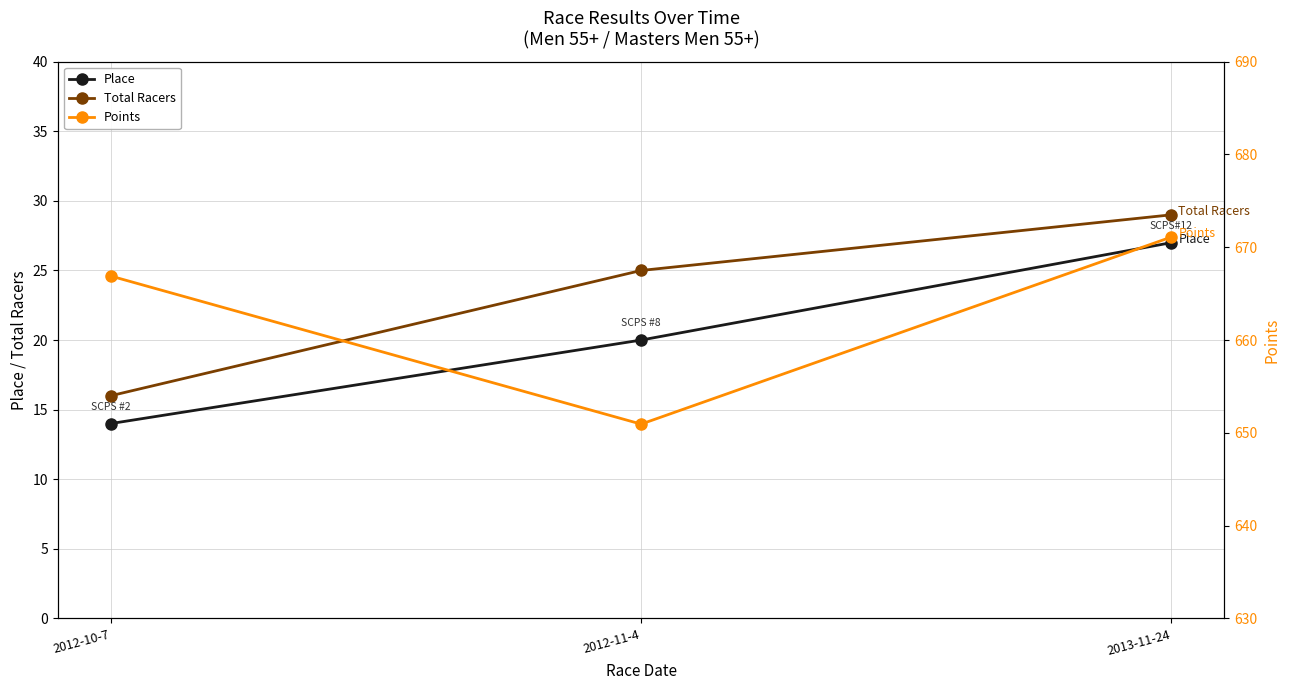

Reading right to left, transcribe all the data shown in this chart.

Place: 27.0	20.0	14.0
Total Racers: 29.0	25.0	16.0
Points: 671.1	650.9	666.9